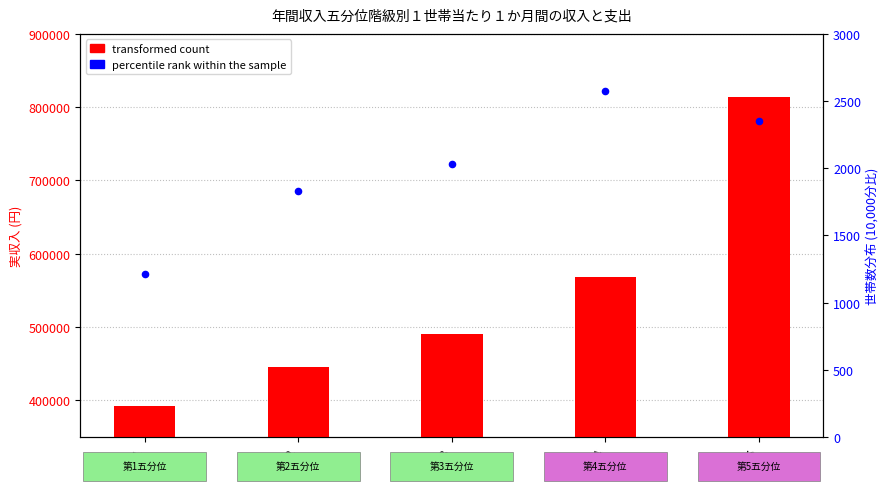

What are all the series names shown in the legend?

transformed count, percentile rank within the sample